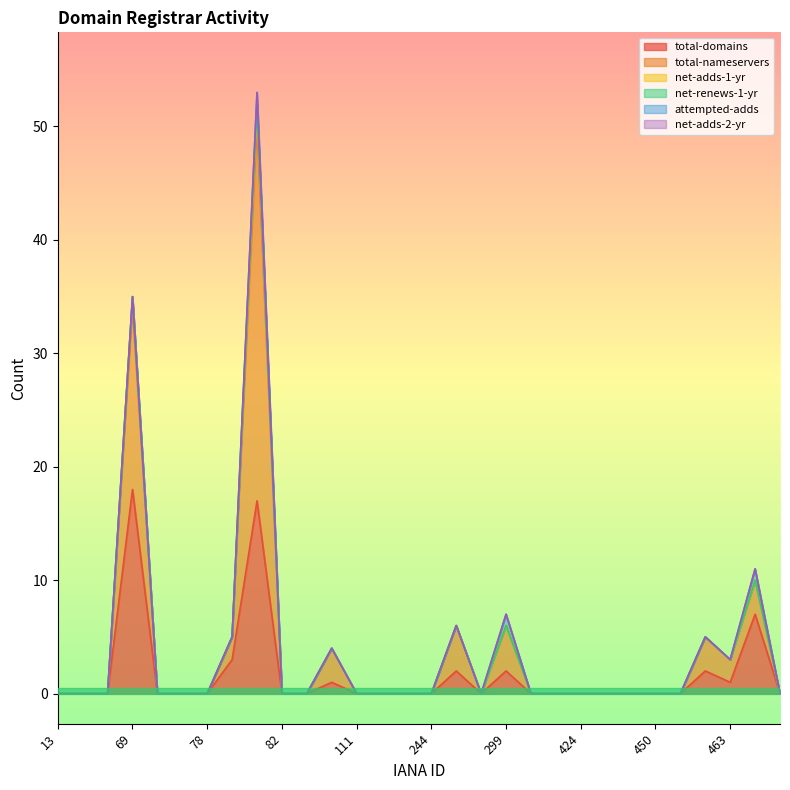

Count the number of data series in this chart.

6